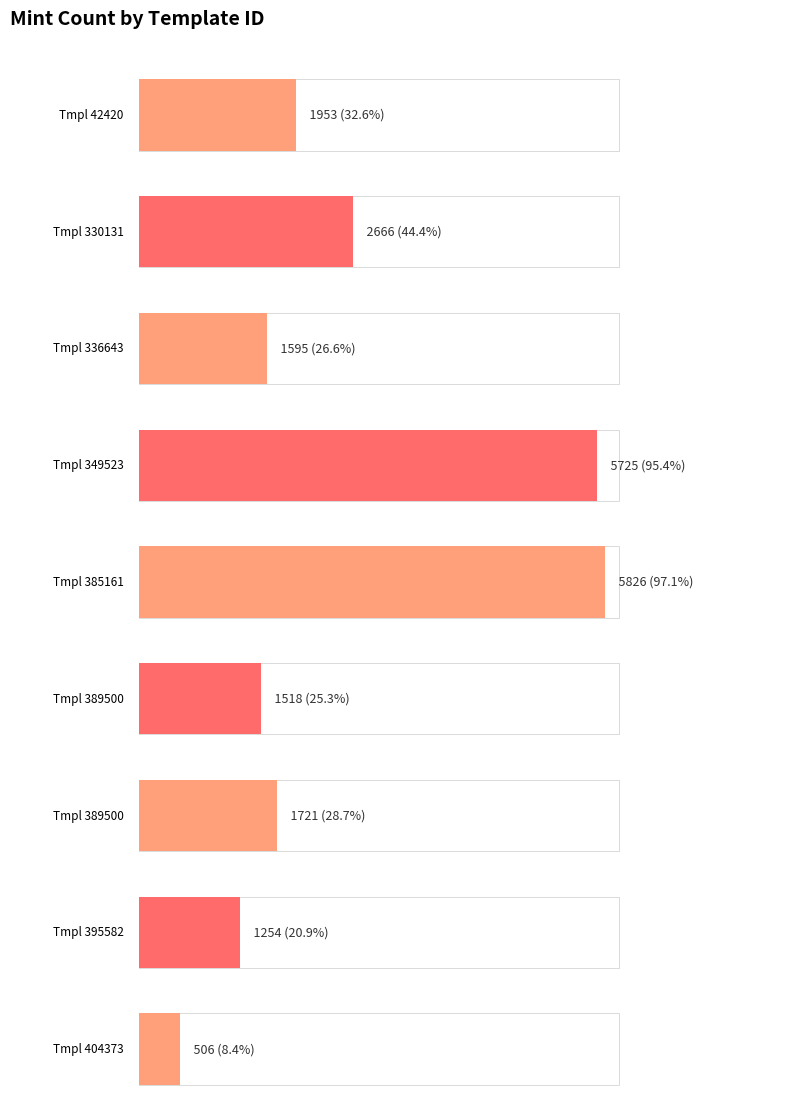

Is it true that the value at 349523 is 1362?

False